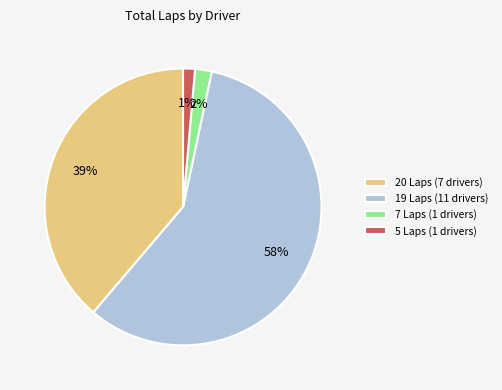

The 5 Laps (1 drivers) slice represents 10% of the pie. True or false?

False